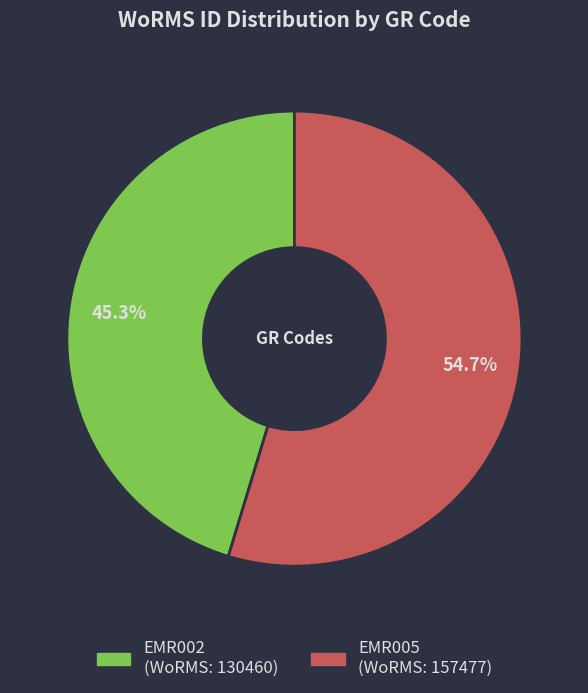

What is the ratio of the value at EMR002 to the value at EMR005?

0.8